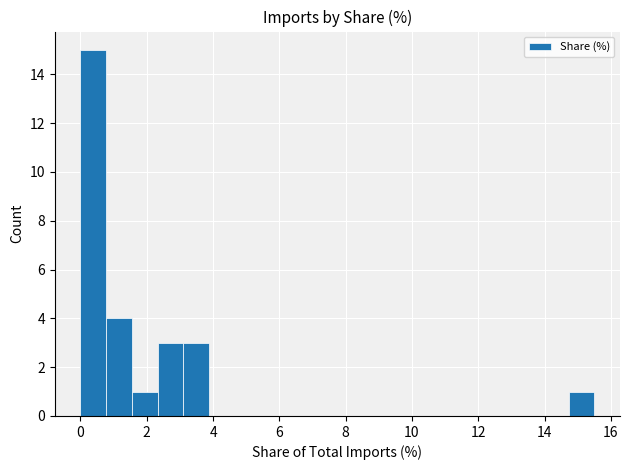

Read against the x-axis, roughly where is the centre of the tallest bar?

0.4